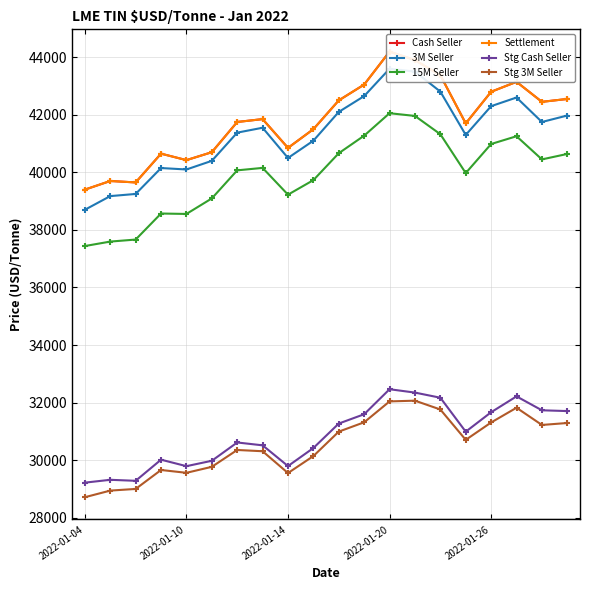

How many distinct data groups are displayed?

6